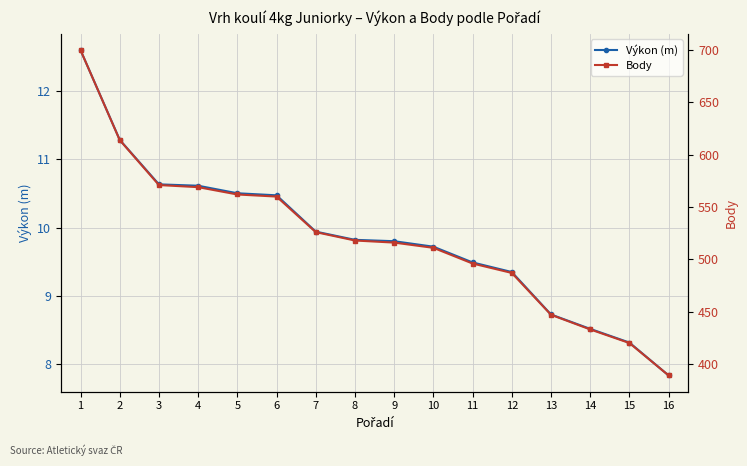

At 1, list the series in order from largest to smallest.

Body, Výkon (m)